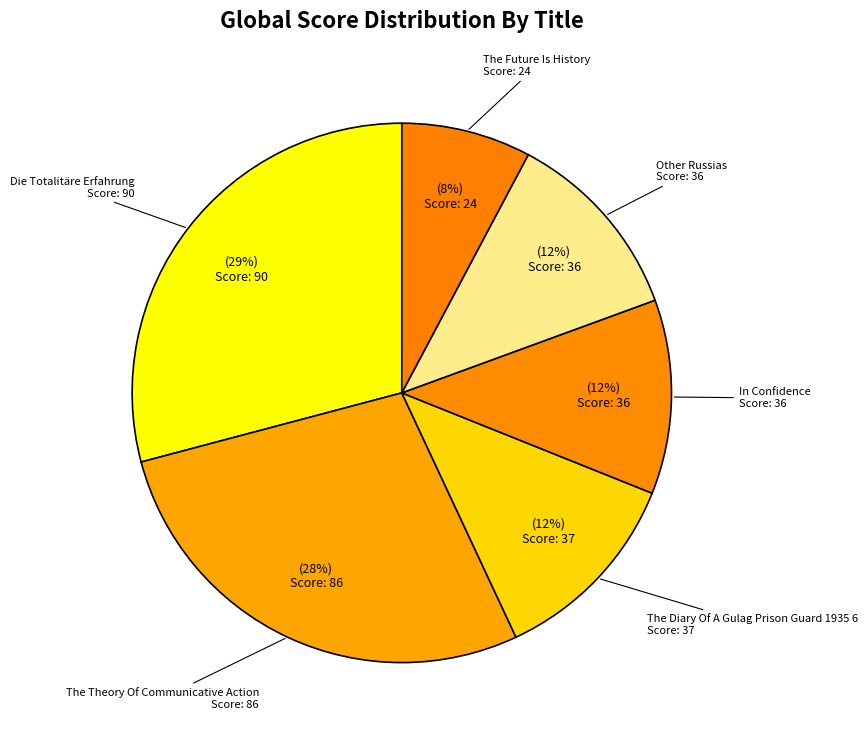

What percentage is the In Confidence slice, to the nearest percent?

12%